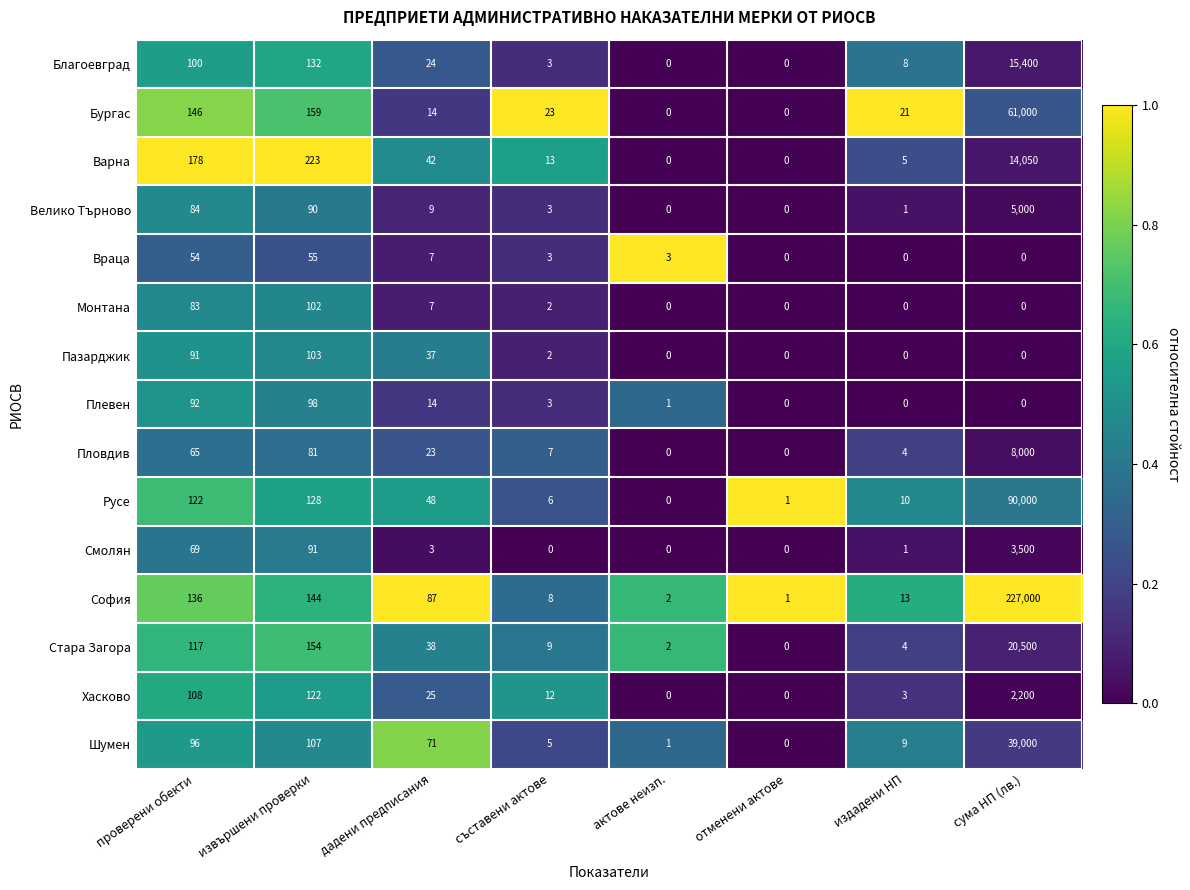

Is it true that София equals 190 at извършени проверки?

False